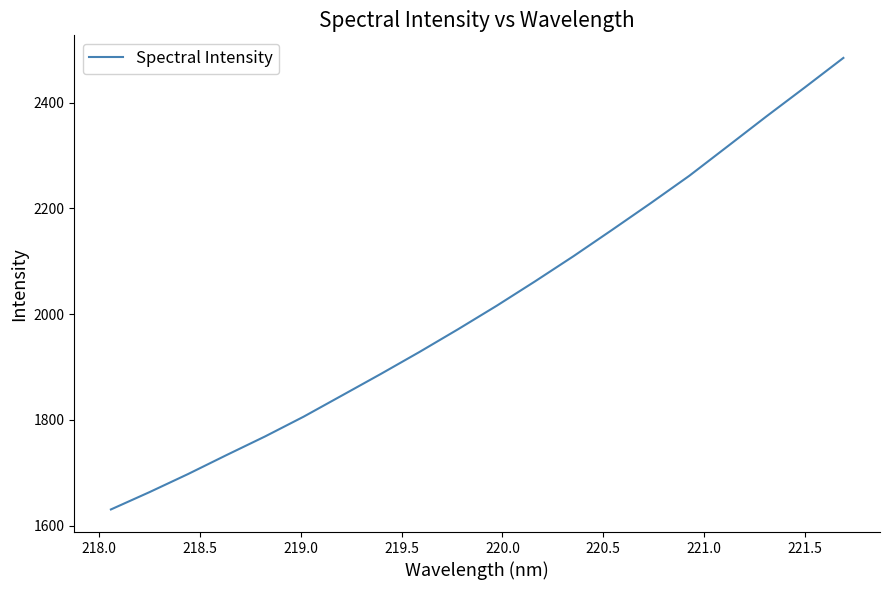

What is the average value?

2017.8